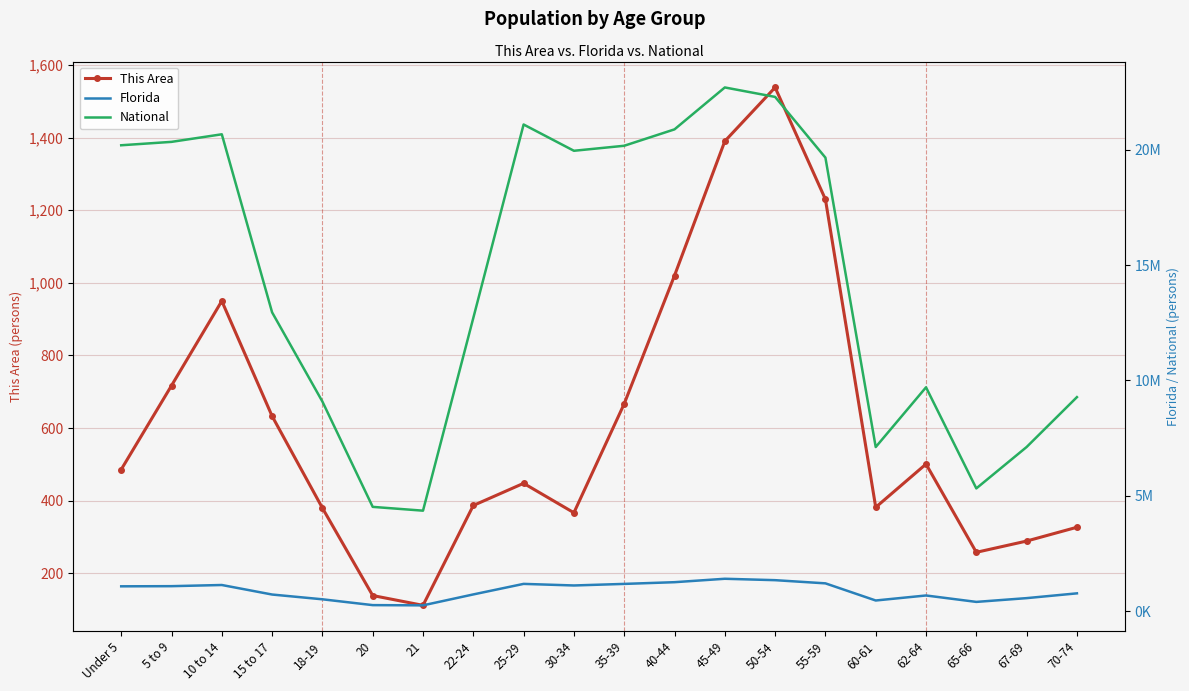

What is the difference between the This Area values at 45-49 and 55-59?

160